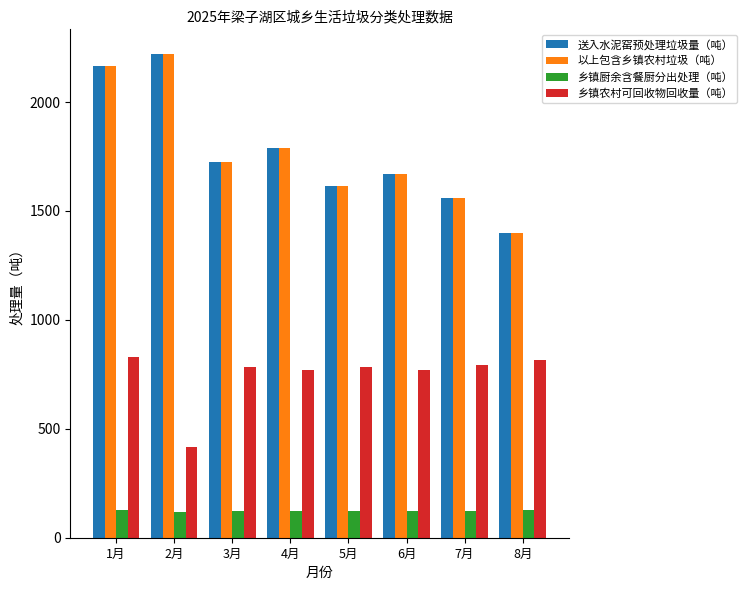

What position from the left is 3月?

3